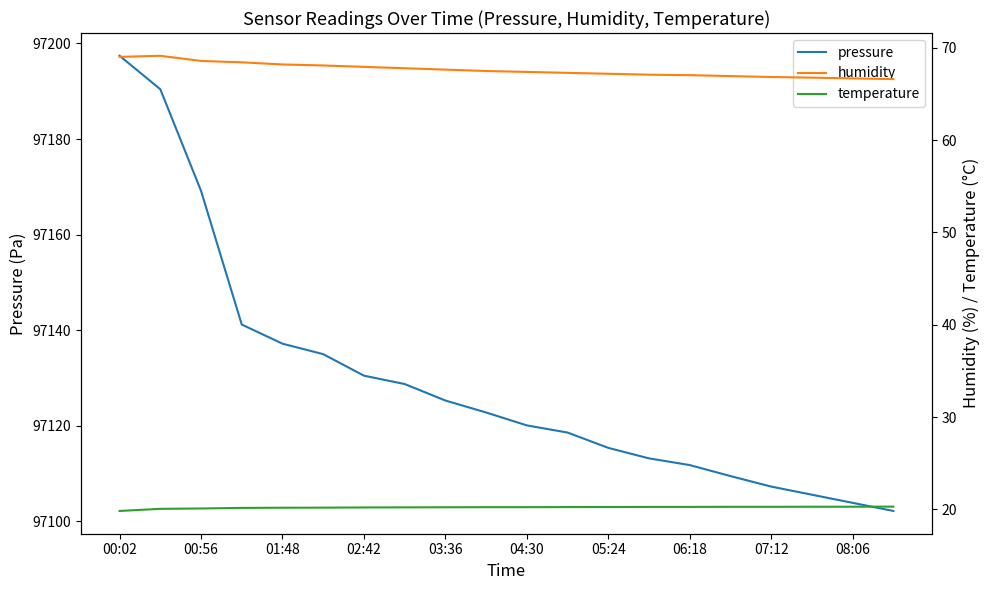

Rank the series by their maximum value, from lowest to highest.

temperature, humidity, pressure